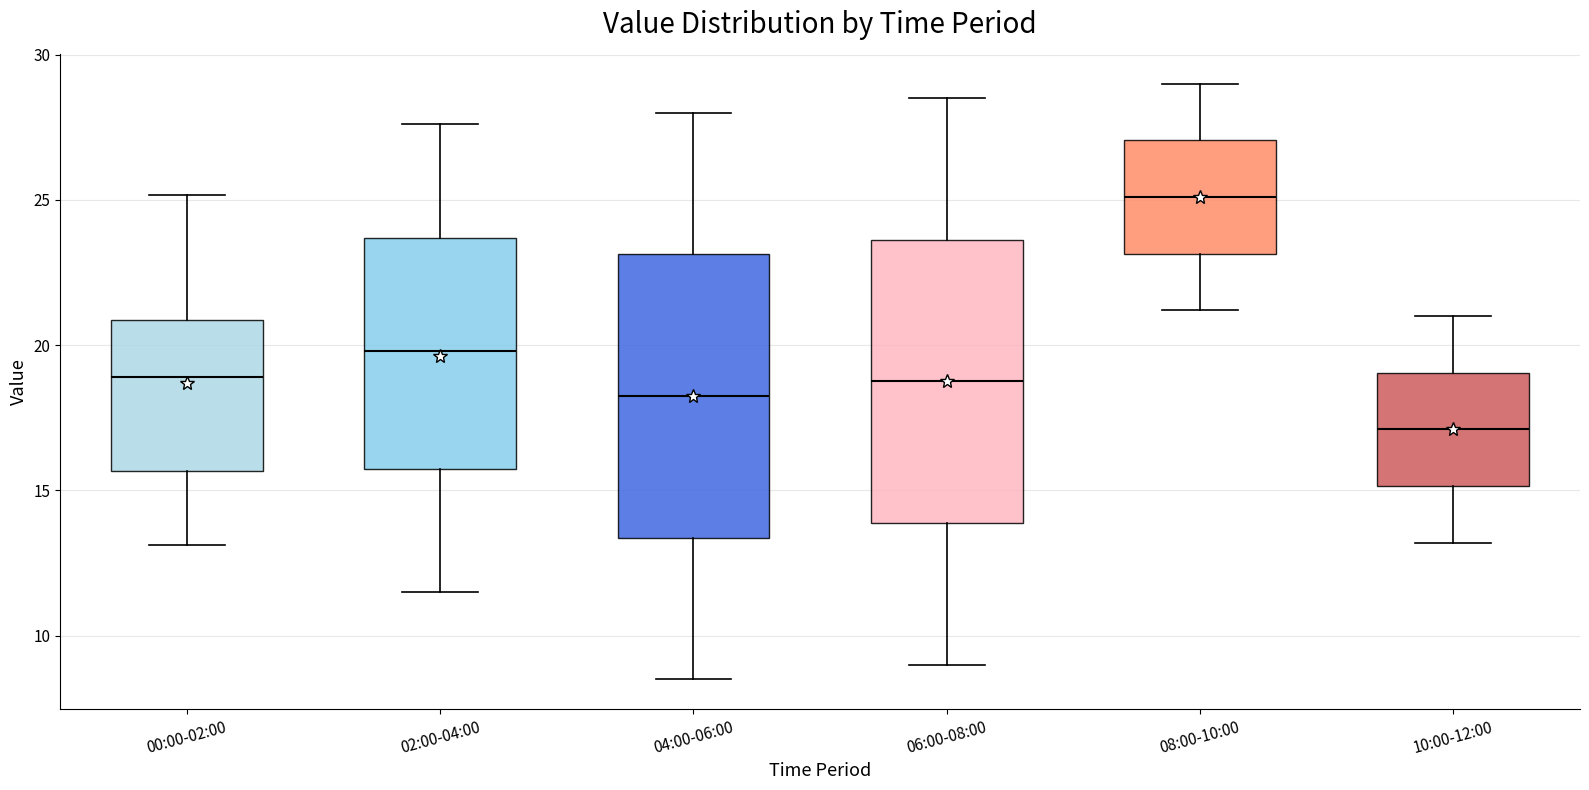

Which box's median line is the highest?

08:00-10:00